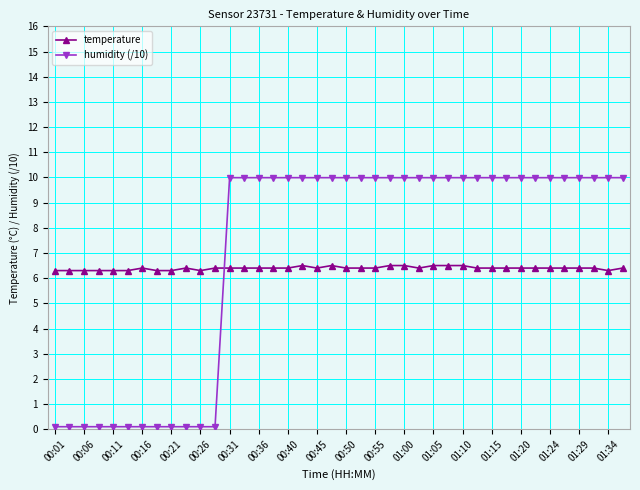

What is the greatest value displayed?

10.0